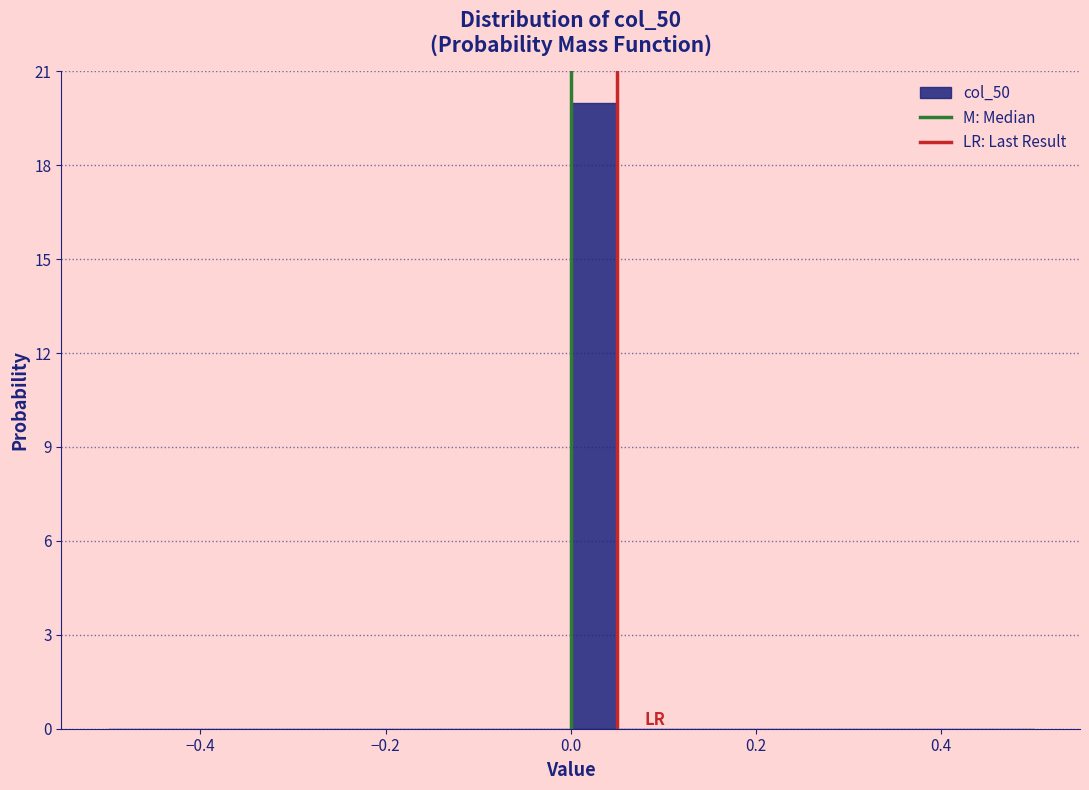

Read against the x-axis, roughly where is the centre of the tallest bar?

0.02